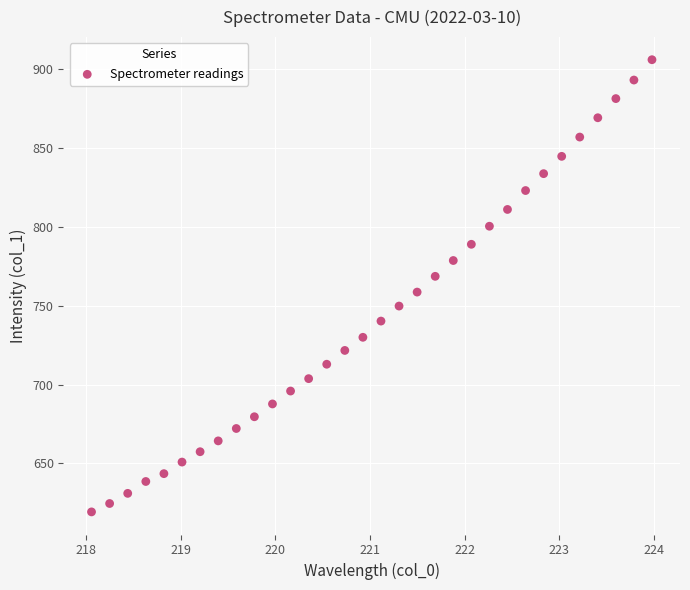

What is the range of X values (max minus min)?

5.9